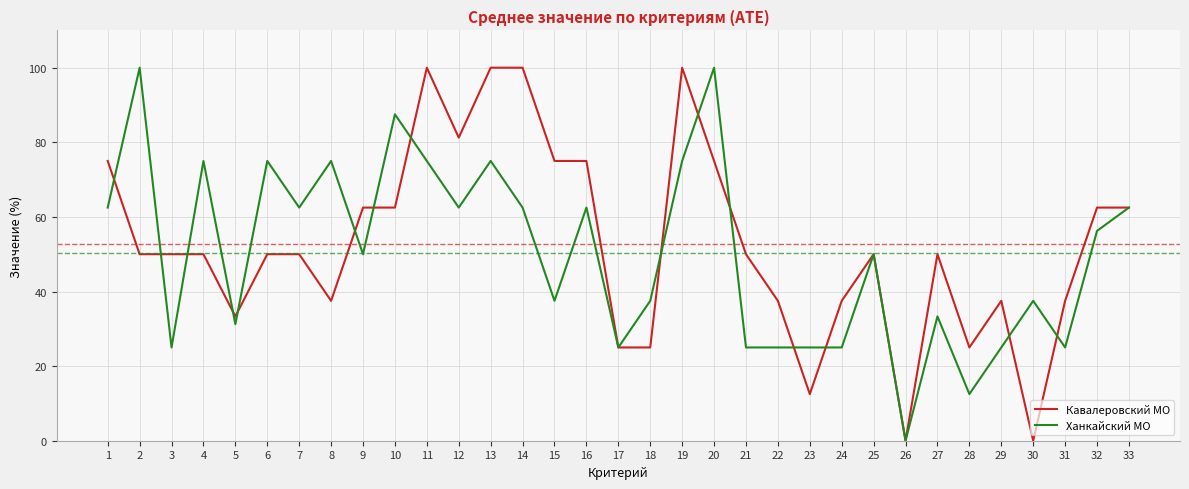

What is the greatest value displayed?

100.0